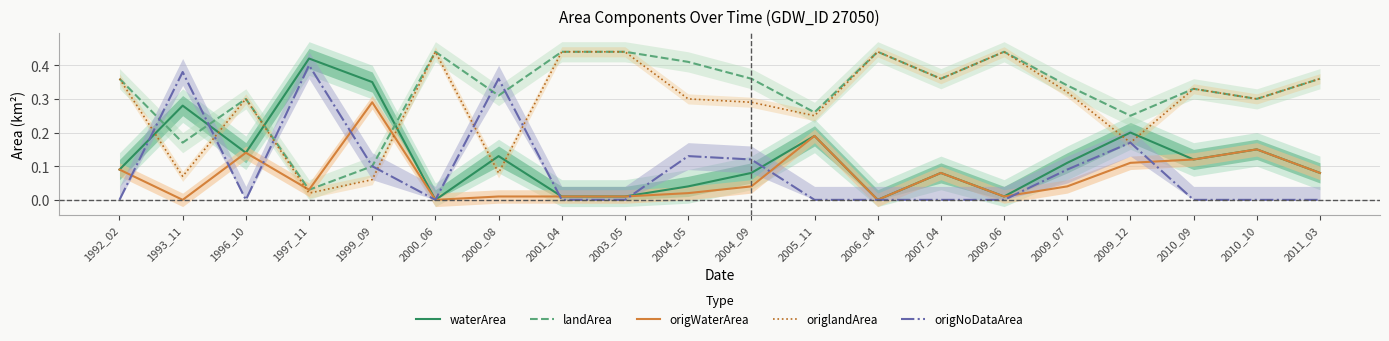

How many interior local peaks does the origNoDataArea series have?

5